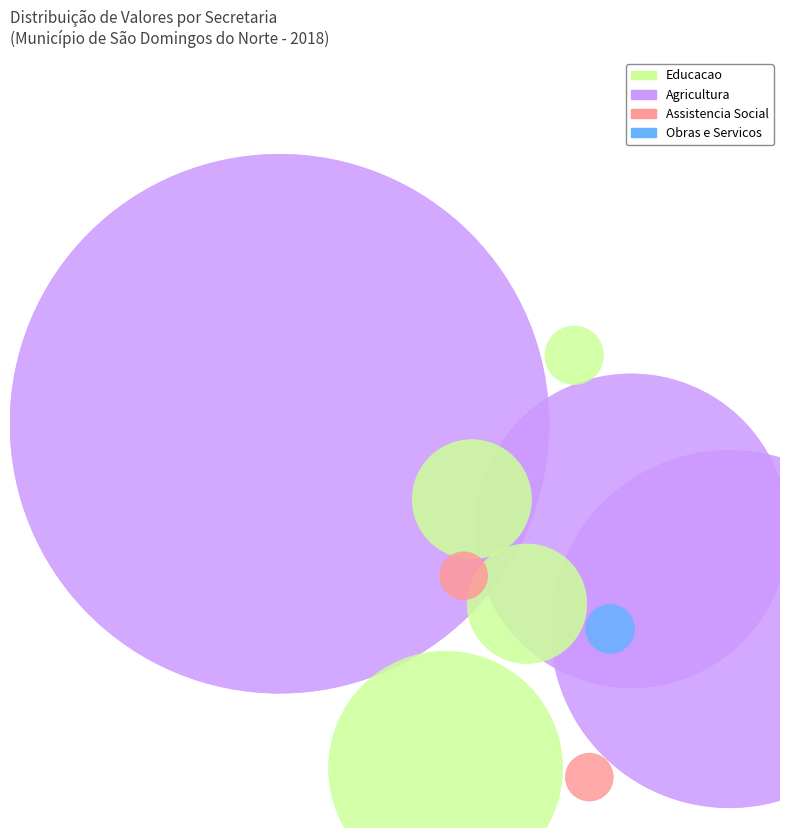

What portion of the pie excludes 453362?

99.4%